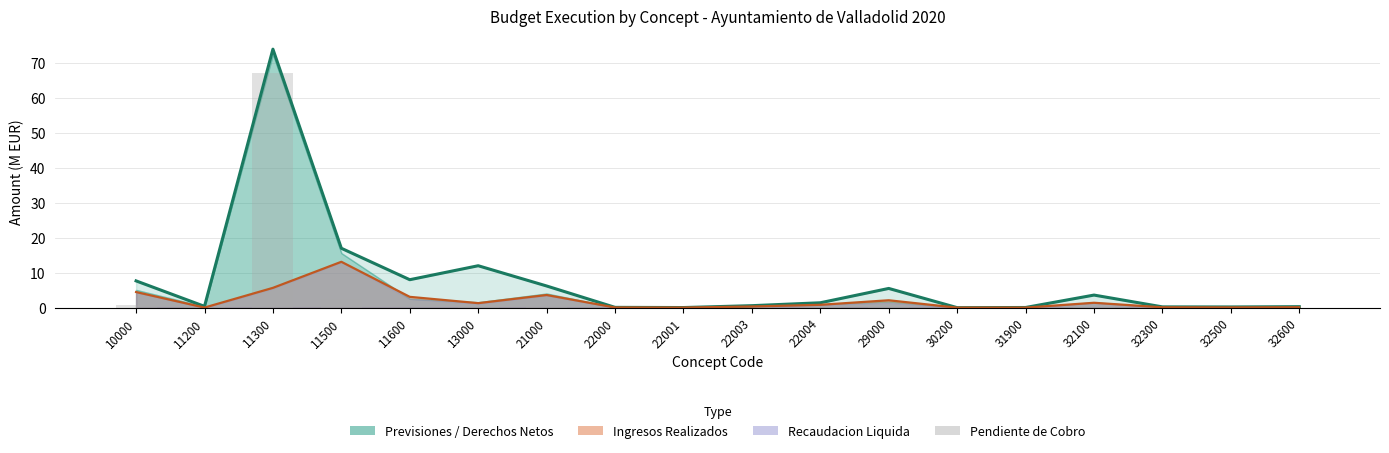

What is the difference between the second highest and second lowest values in the Previsiones Definitivas series?

17.0